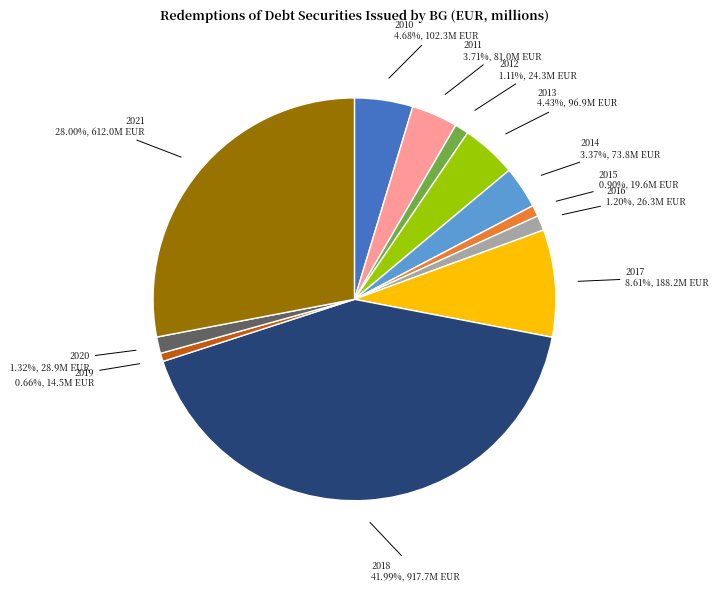

Does any single category account for the majority?

No